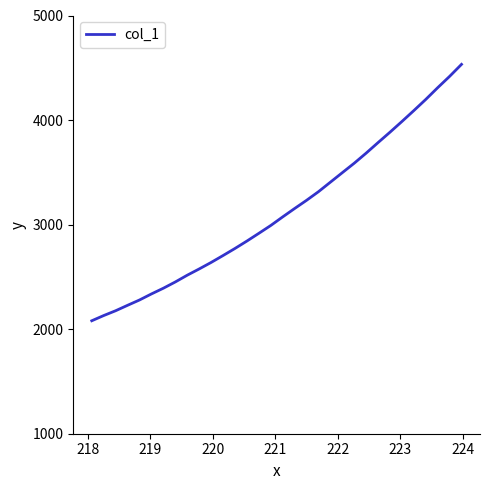

What is the difference between the maximum and minimum values?

2452.3